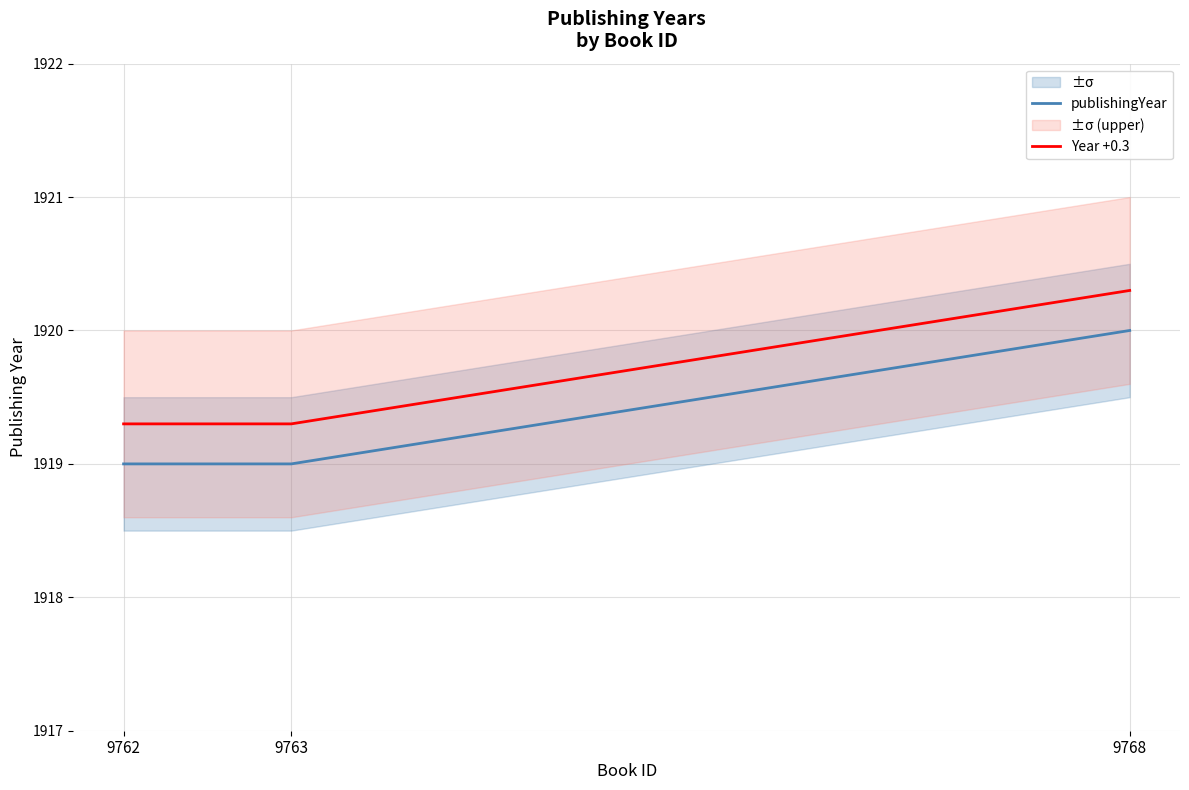

What is the value of the publishingYear point at the 1st from the left?

1919.0